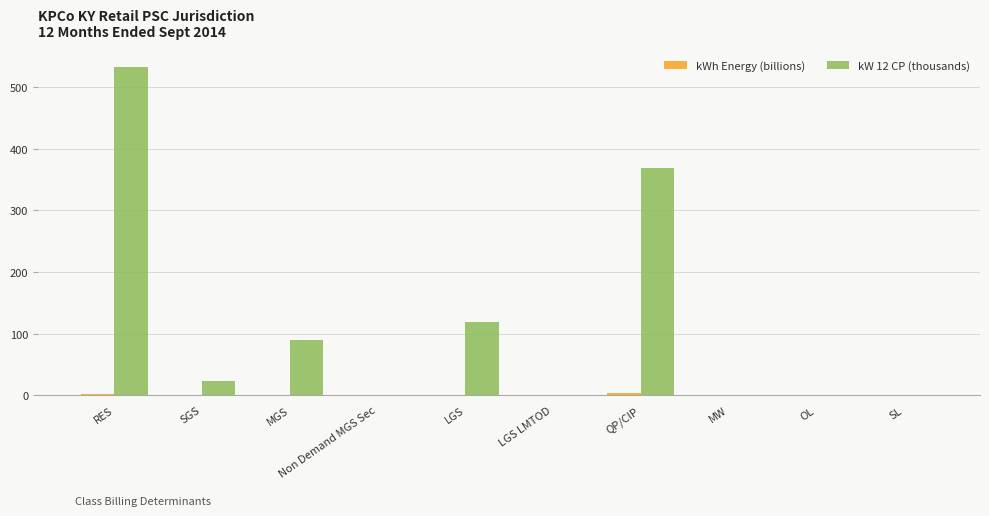

Which series has the largest total across all categories?

kW 12 CP (thousands)